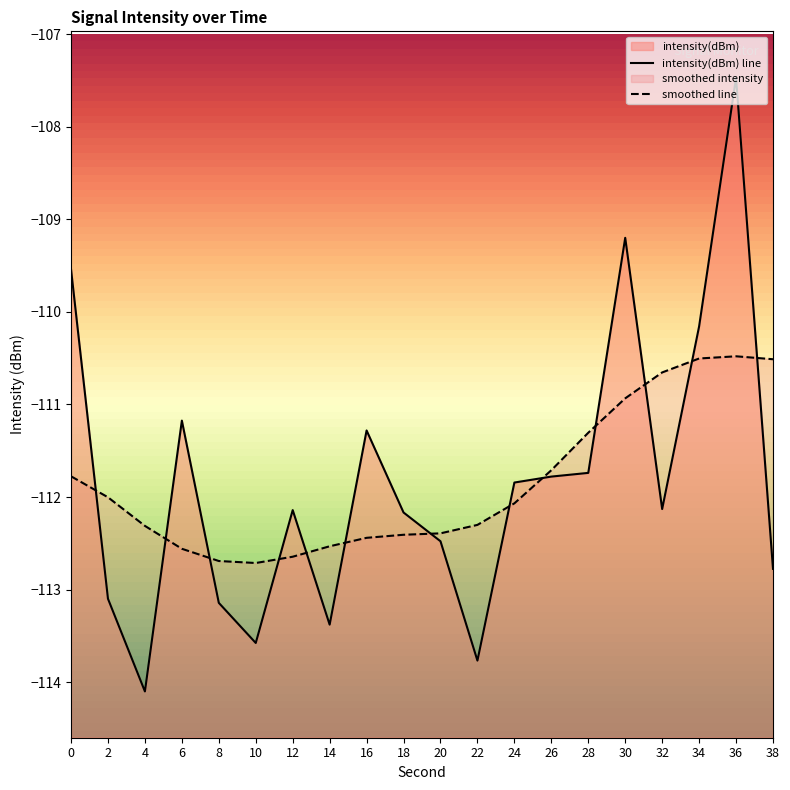

What is the sum of the values at 0 and 36?

-217.0